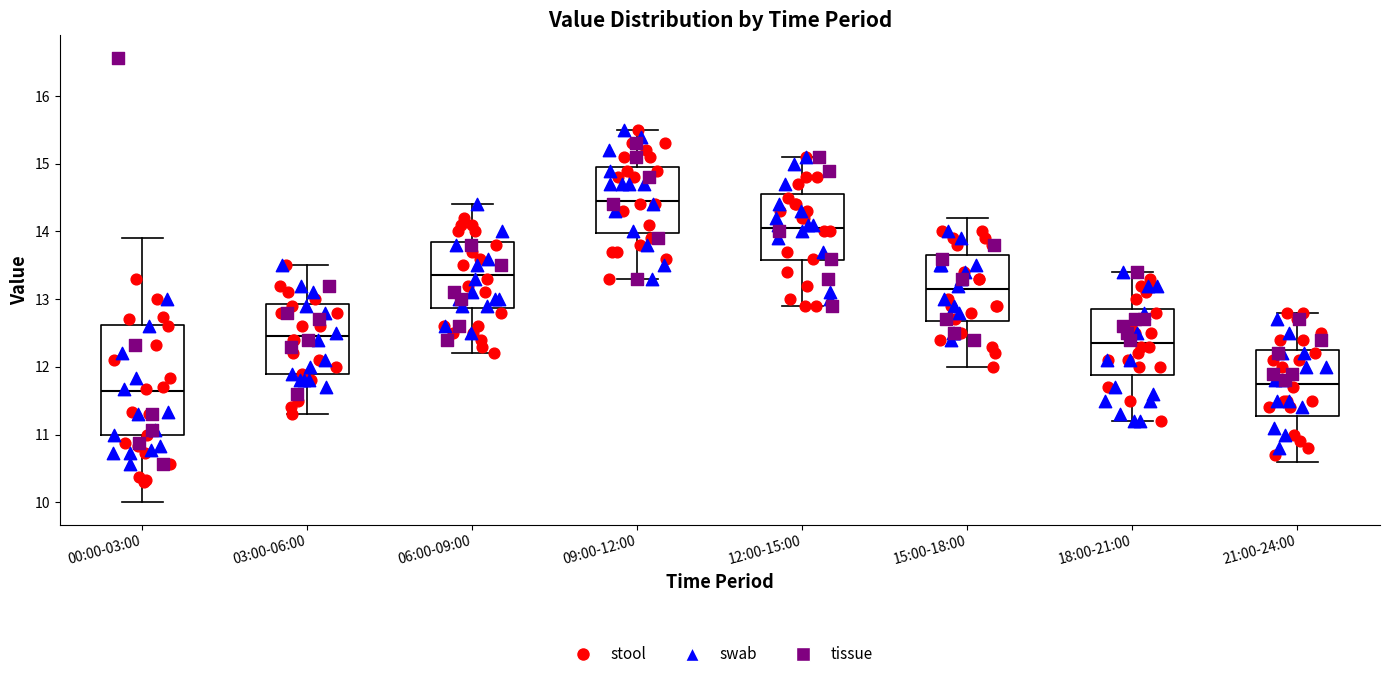

Reading left to right, read every box against the y-axis: the position of its median line, the range the box covers, and the ends of its whiskers. The values are not printed on the chart, so give them approximately, as read against the axis.

00:00-03:00: median 11.7, box 11.0 to 12.6, whiskers 10.0 to 13.9
03:00-06:00: median 12.5, box 11.9 to 12.9, whiskers 11.3 to 13.5
06:00-09:00: median 13.4, box 12.9 to 13.9, whiskers 12.2 to 14.4
09:00-12:00: median 14.5, box 14.0 to 15.0, whiskers 13.3 to 15.5
12:00-15:00: median 14.1, box 13.6 to 14.6, whiskers 12.9 to 15.1
15:00-18:00: median 13.2, box 12.7 to 13.7, whiskers 12.0 to 14.2
18:00-21:00: median 12.4, box 11.9 to 12.9, whiskers 11.2 to 13.4
21:00-24:00: median 11.8, box 11.3 to 12.3, whiskers 10.6 to 12.8